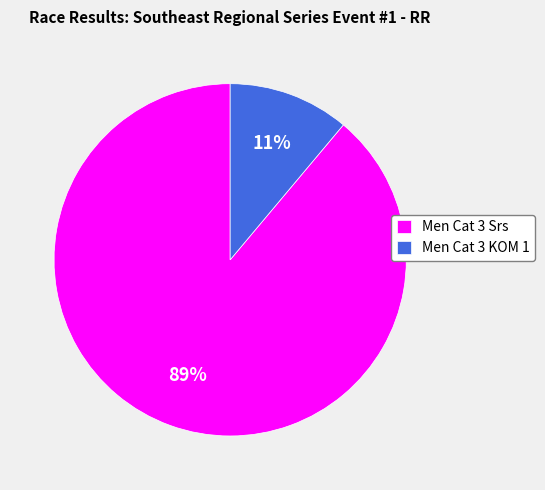

The Men Cat 3 Srs slice represents 89% of the pie. True or false?

True